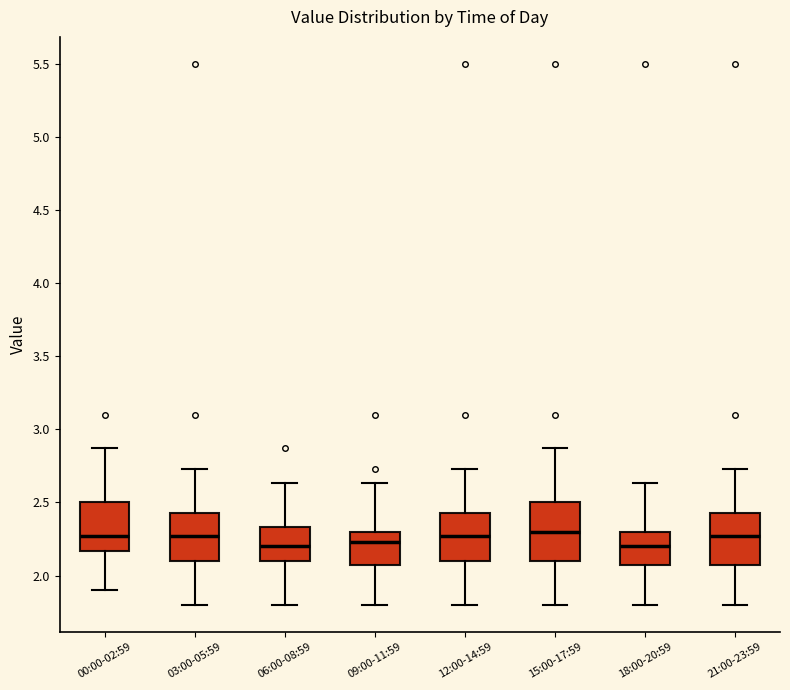

Reading left to right, transcribe this box plot: for each box, give where its median line is, the range the box spans, and where its two whiskers end, as read against the y-axis. The values are not printed on the chart, so give them approximately, as read against the axis.

00:00-02:59: median 2.25, box 2.15 to 2.50, whiskers 1.90 to 2.85
03:00-05:59: median 2.25, box 2.10 to 2.45, whiskers 1.80 to 2.75
06:00-08:59: median 2.20, box 2.10 to 2.35, whiskers 1.80 to 2.65
09:00-11:59: median 2.25, box 2.05 to 2.30, whiskers 1.80 to 2.65
12:00-14:59: median 2.25, box 2.10 to 2.45, whiskers 1.80 to 2.75
15:00-17:59: median 2.30, box 2.10 to 2.50, whiskers 1.80 to 2.85
18:00-20:59: median 2.20, box 2.05 to 2.30, whiskers 1.80 to 2.65
21:00-23:59: median 2.25, box 2.05 to 2.45, whiskers 1.80 to 2.75